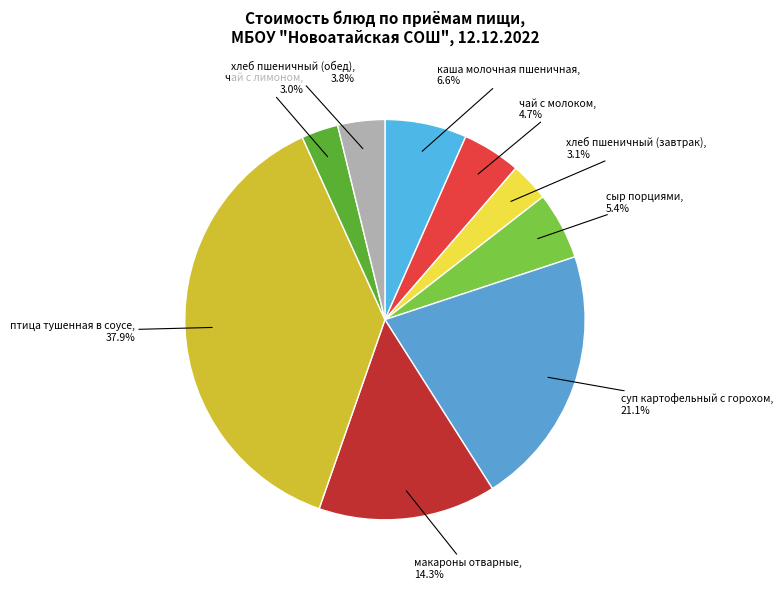

Which category has the biggest portion of the pie?

птица тушенная в соусе